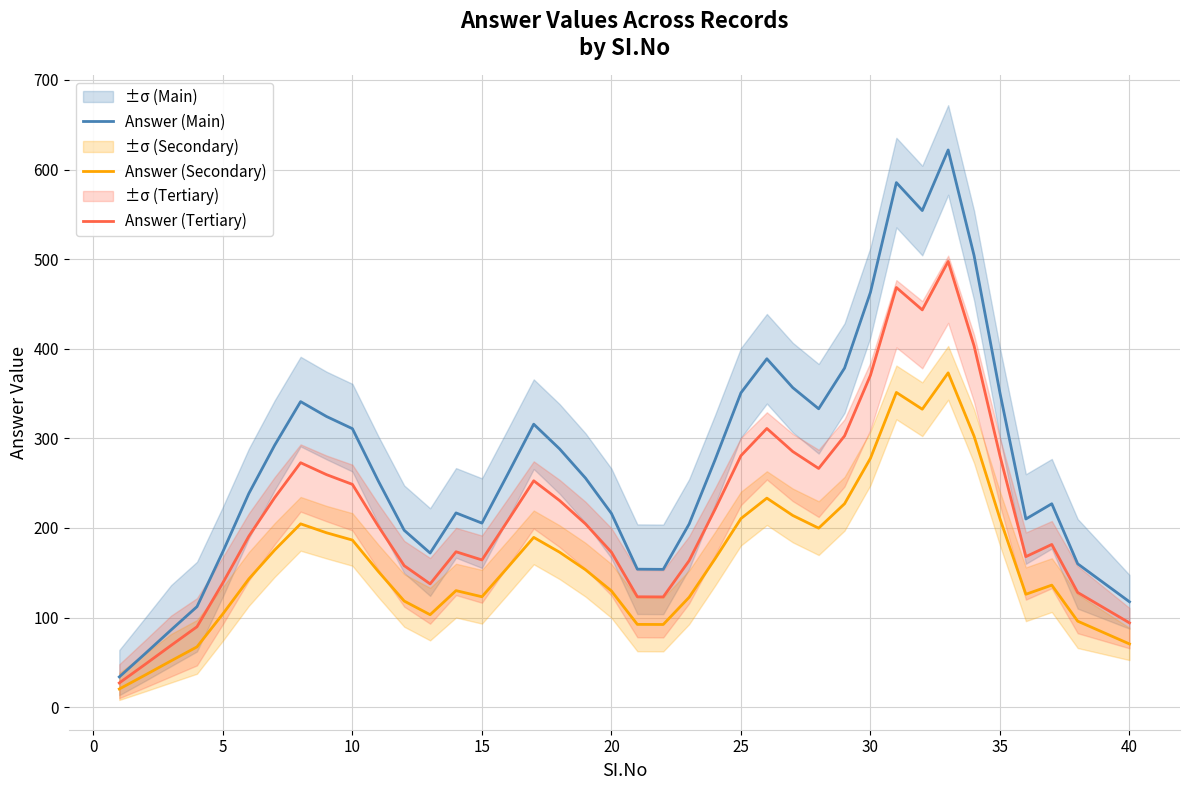

What is the highest value of the Answer (Secondary) series?

373.1